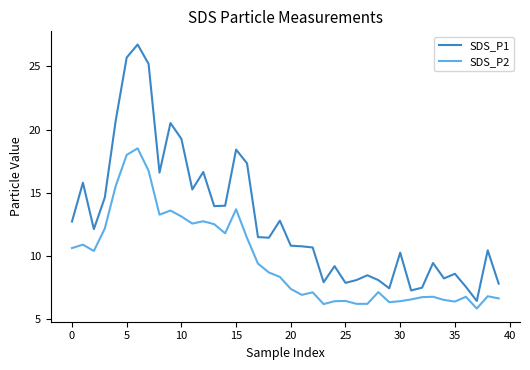

True or false: SDS_P1 and SDS_P2 intersect in this chart.

False